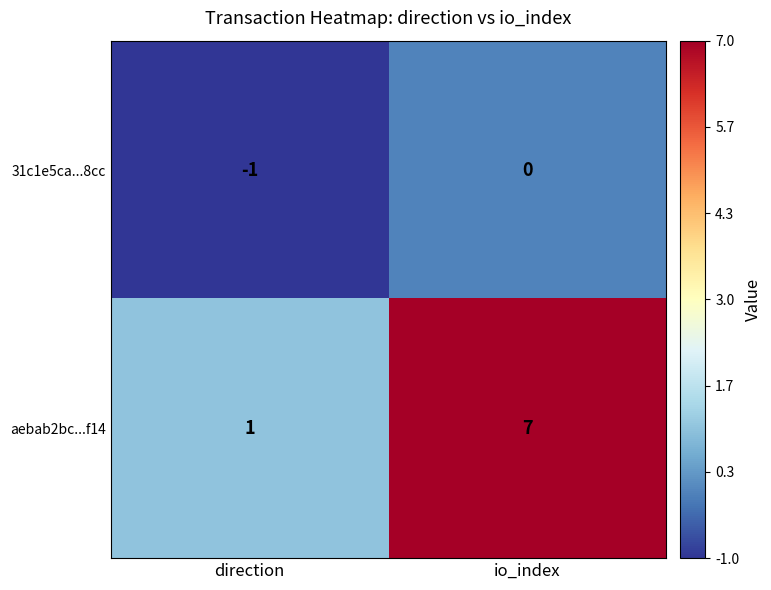

Reading left to right, list all the values displayed in this chart.

31c1e5ca...8cc: -1	0
aebab2bc...f14: 1	7